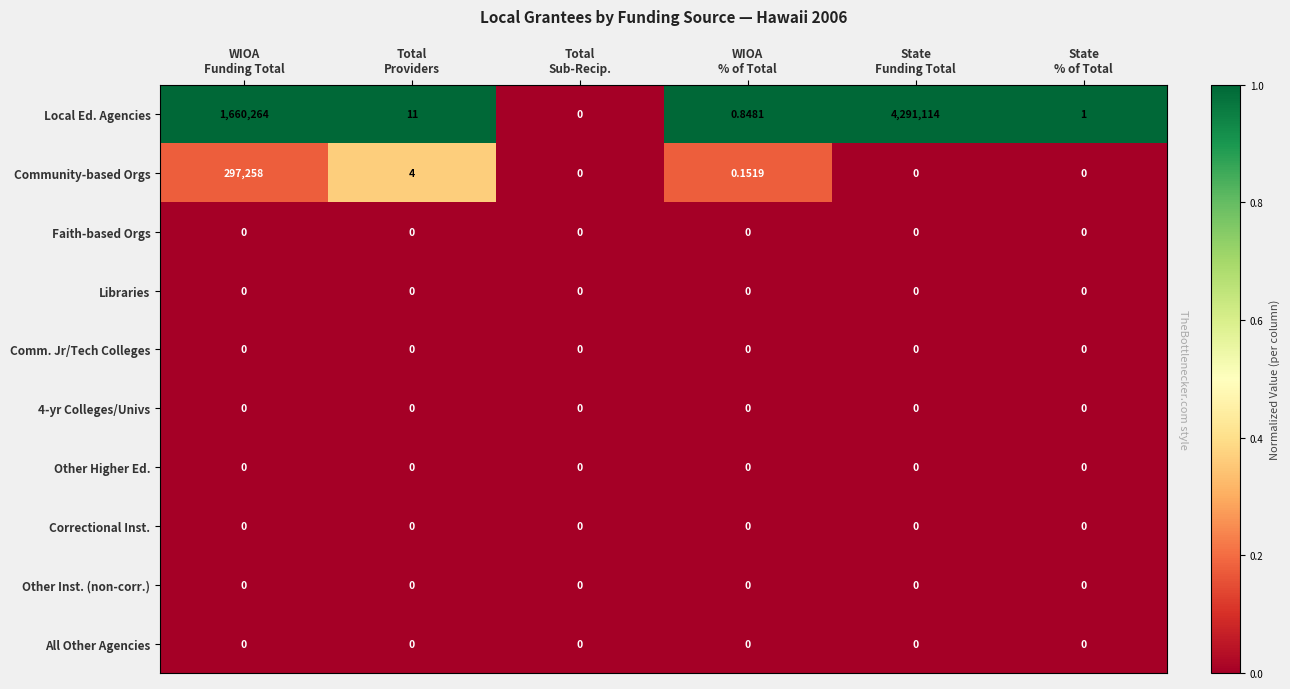

What is the total value across all series at State
% of Total?

1.0